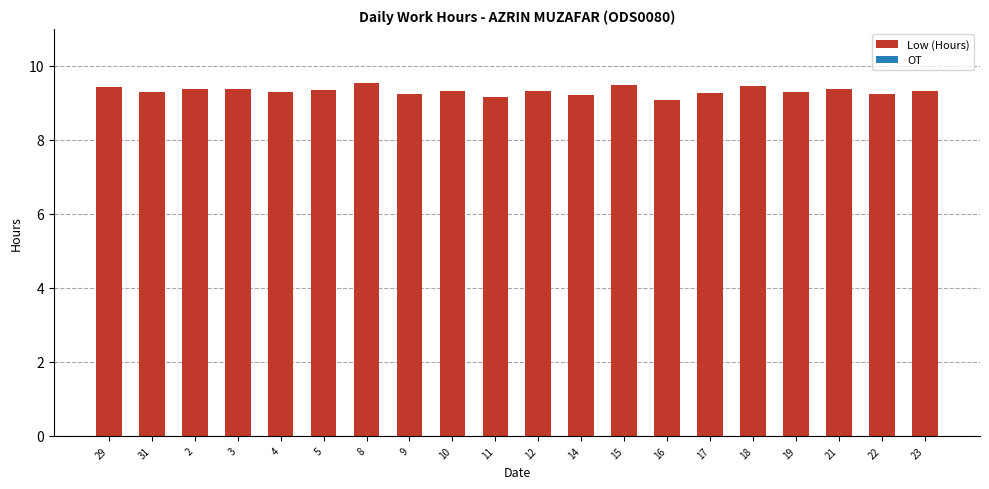

The value at 3 is 14.2. True or false?

False